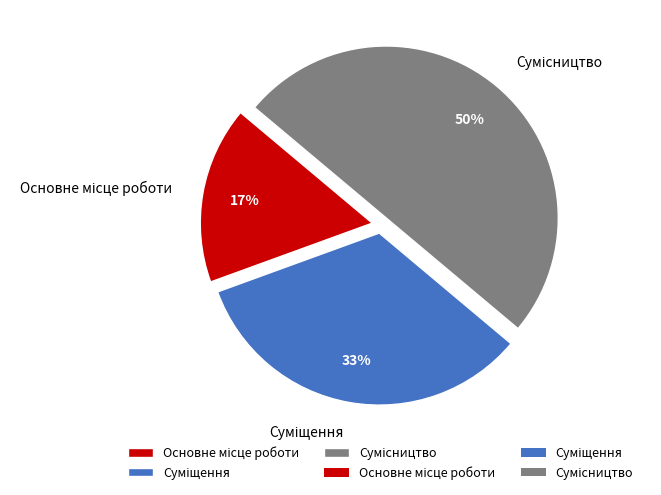

To the nearest percent, what is the difference between the largest and smallest slice percentages?

33%